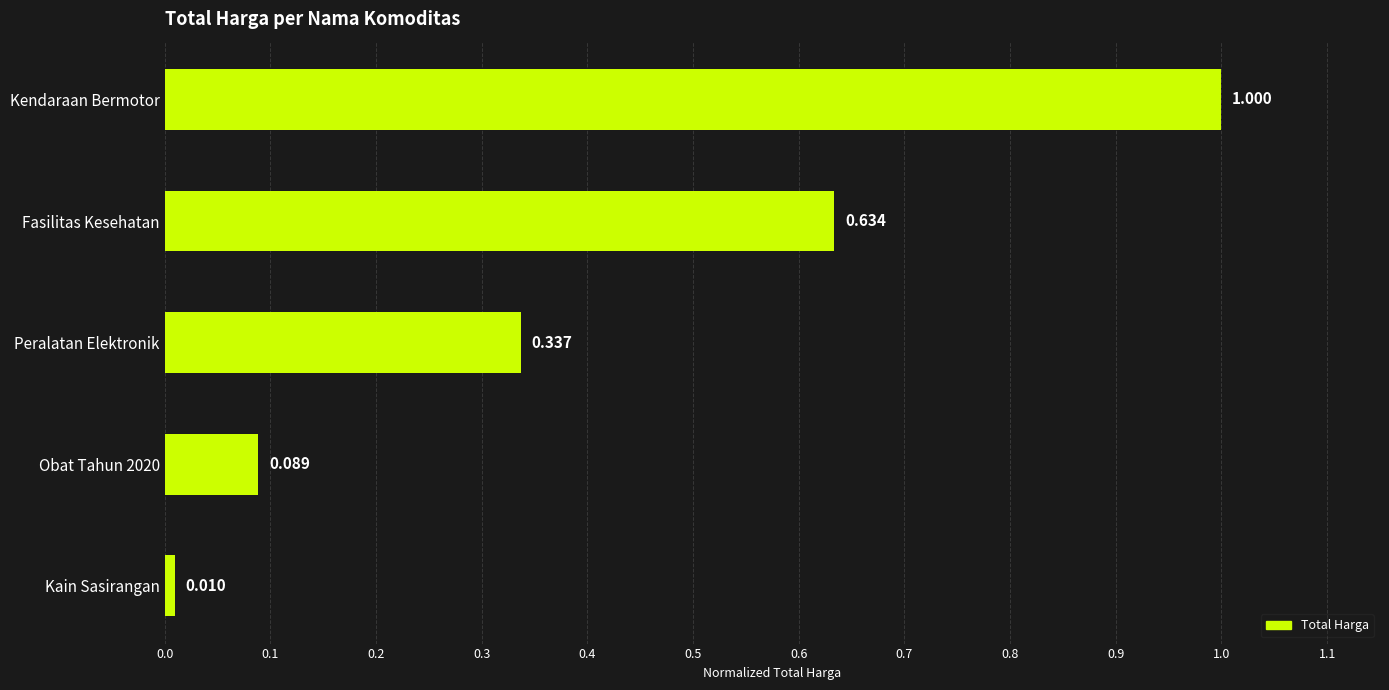

Which label corresponds to the largest value in the chart?

Kendaraan Bermotor